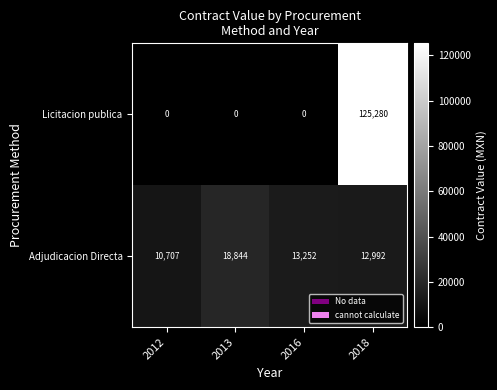

What is the difference between the highest and lowest values at 2016?

13252